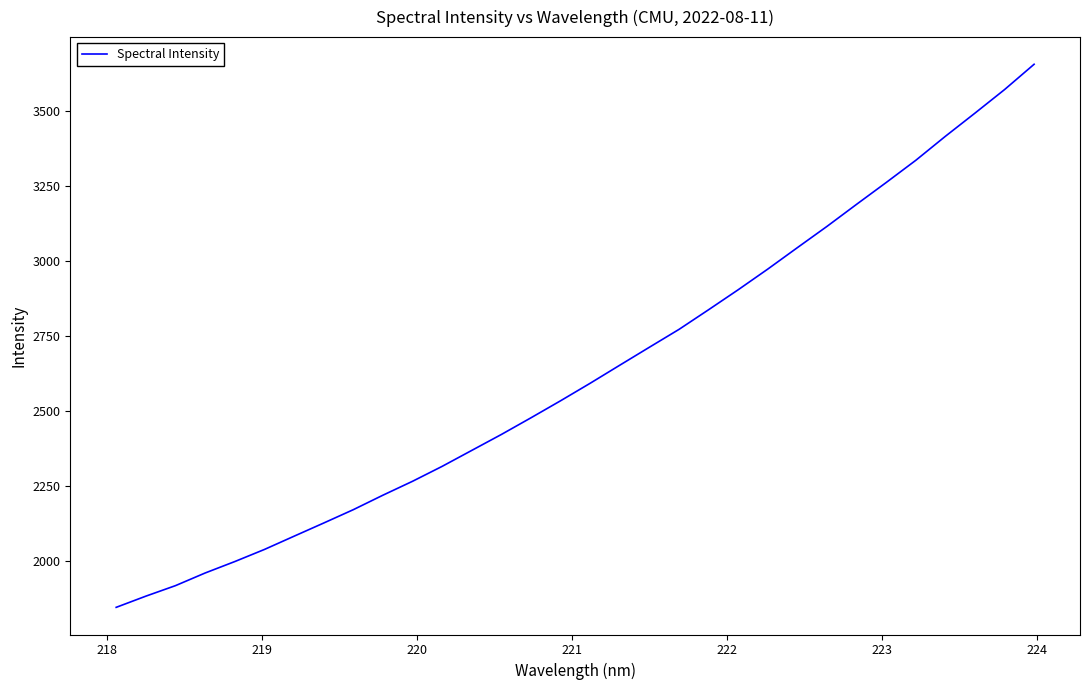

What is the maximum value shown in the chart?

3656.9